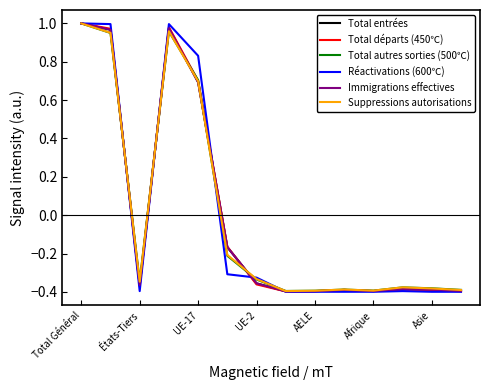

Which series has the widest spread of values?

Réactivations (600℃)